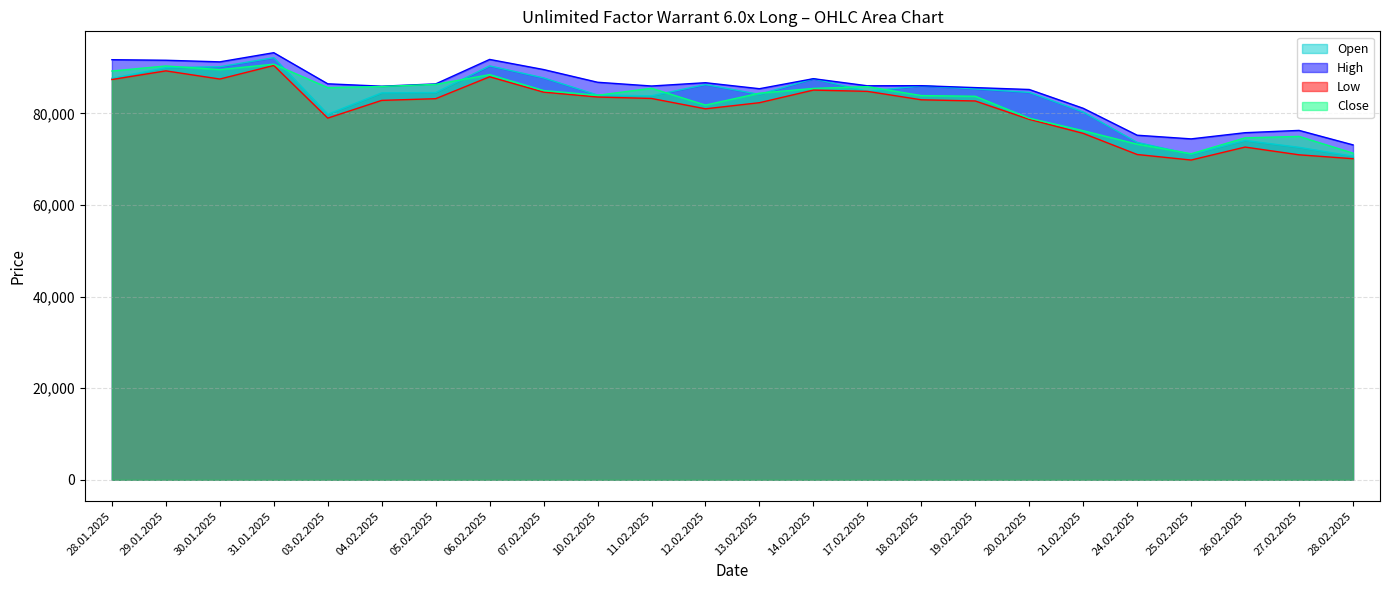

How many lines are shown in the chart?

4